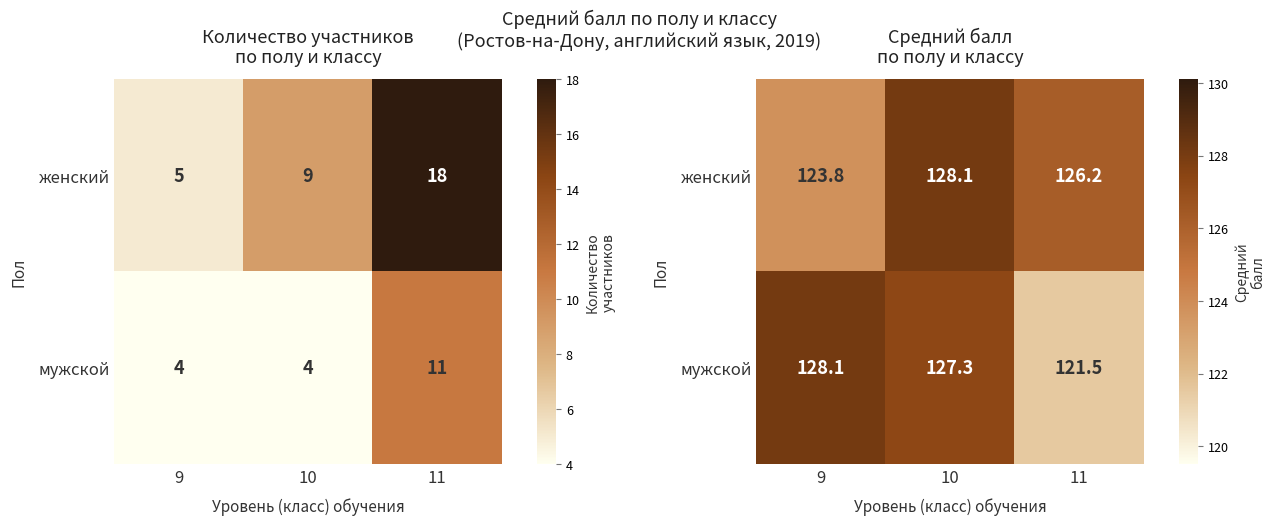

List the labels in order of женский value, largest first.

10, 11, 9